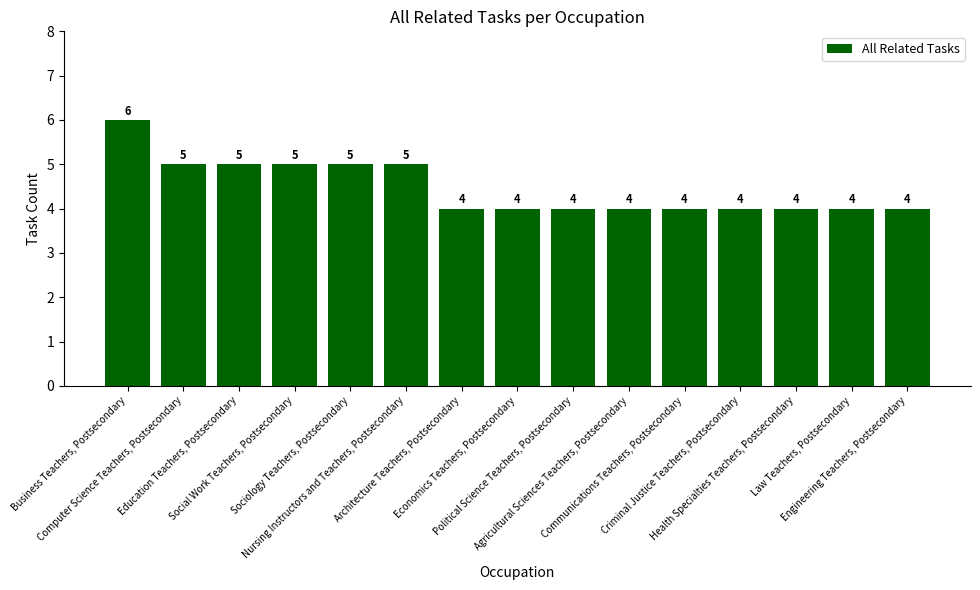

How many bars are there in total?

15